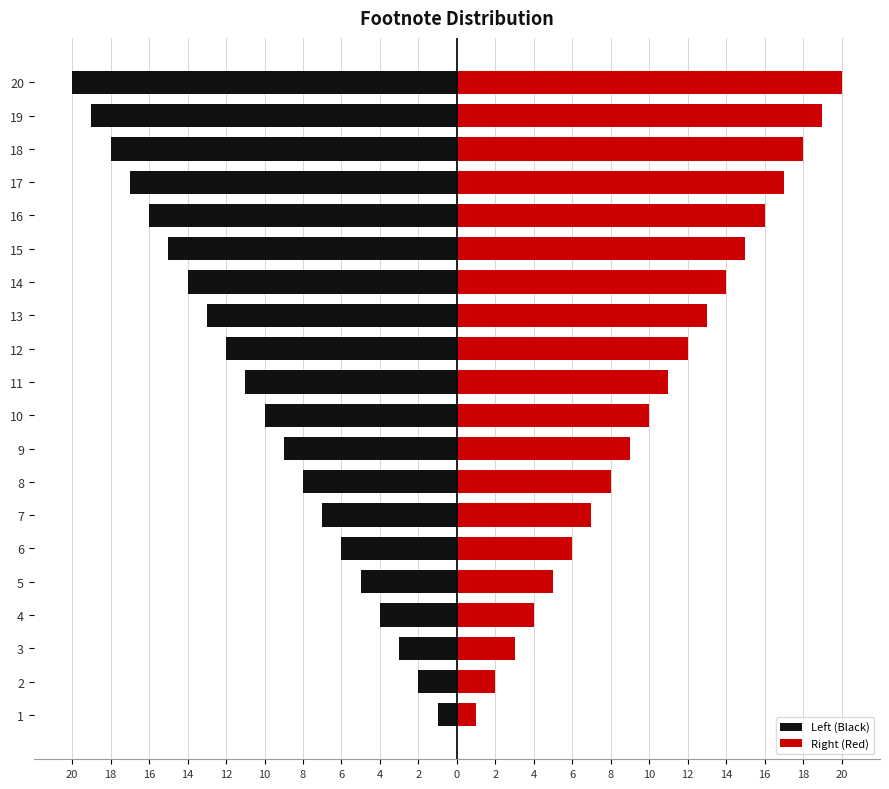

What is the sum of all Right (Red) values?

210